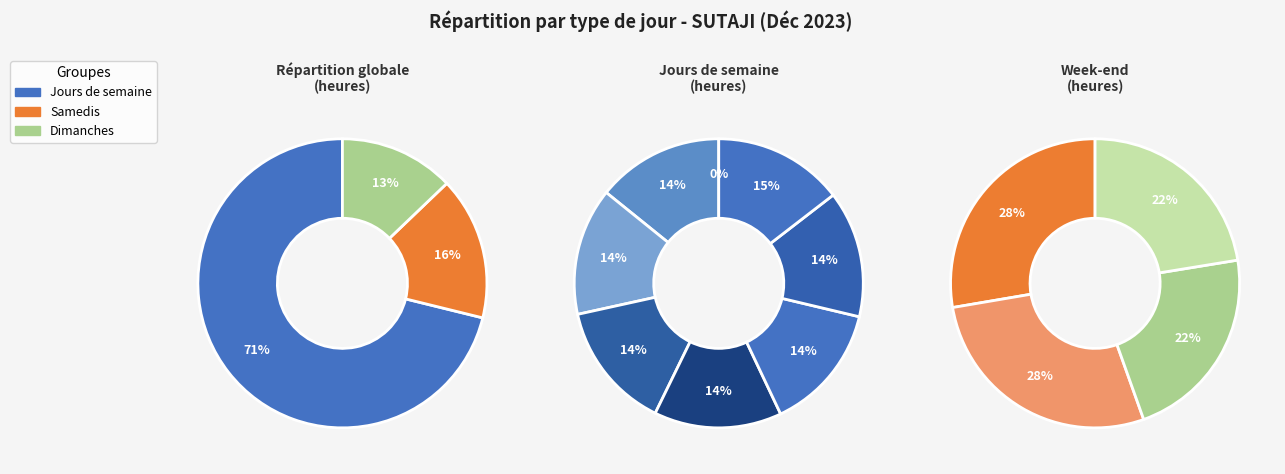

What percentage do Sun (3) and Sun (10) together represent?

12.8%